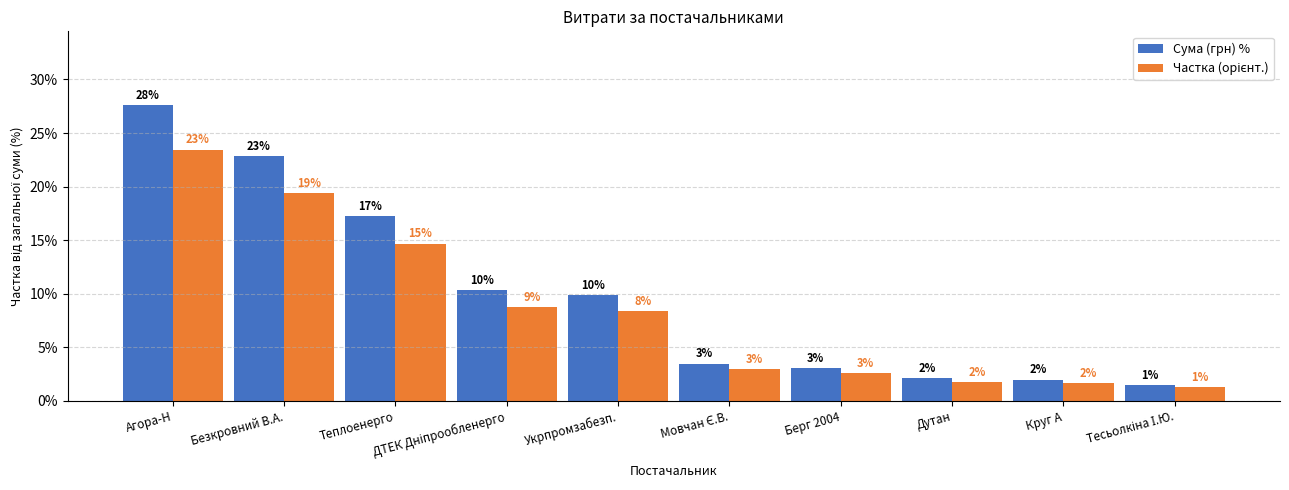

Are the bars horizontal?

No